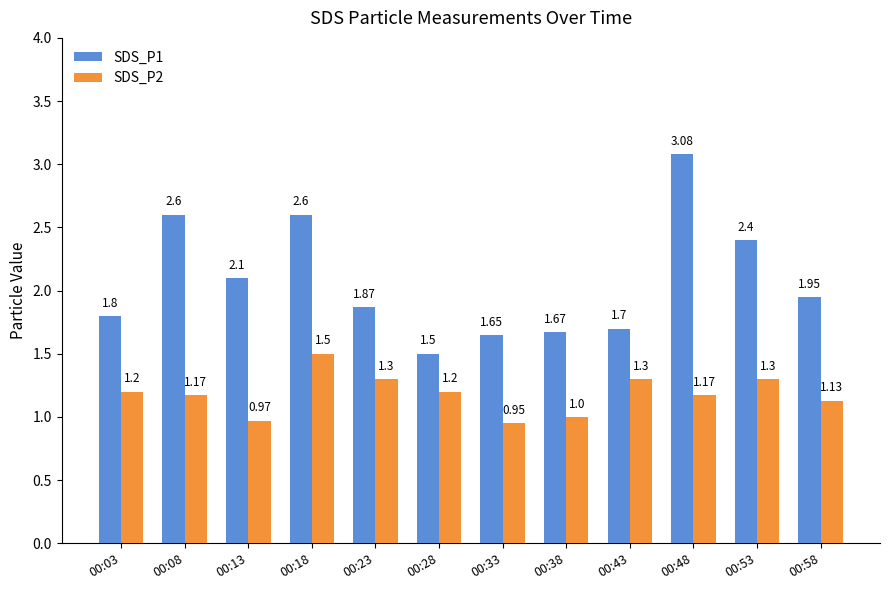

What are all the series names shown in the legend?

SDS_P1, SDS_P2